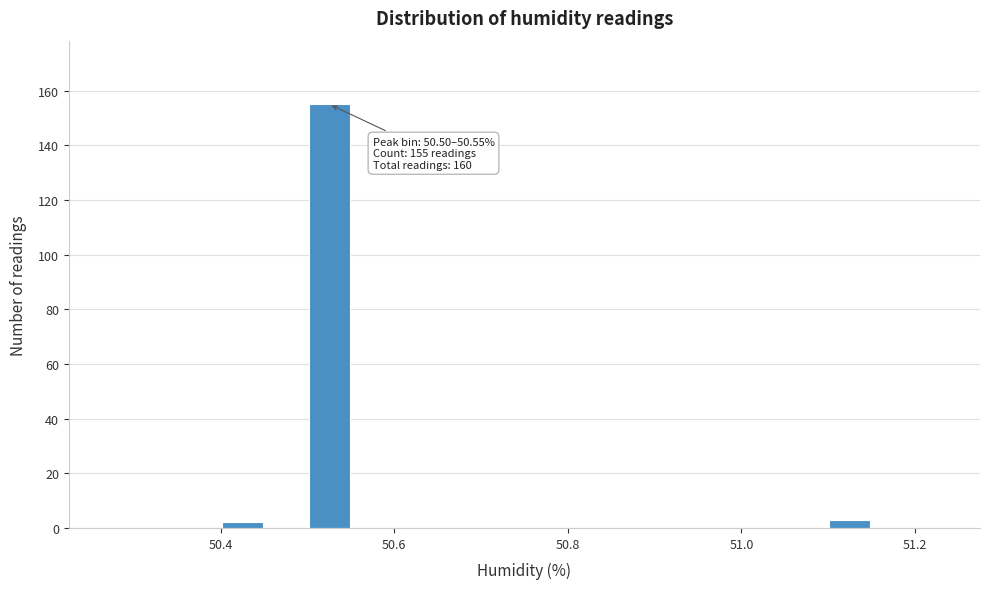

Around what value on the x-axis is the tallest bar? Give the approximate position of its centre, as read against the axis.

50.52